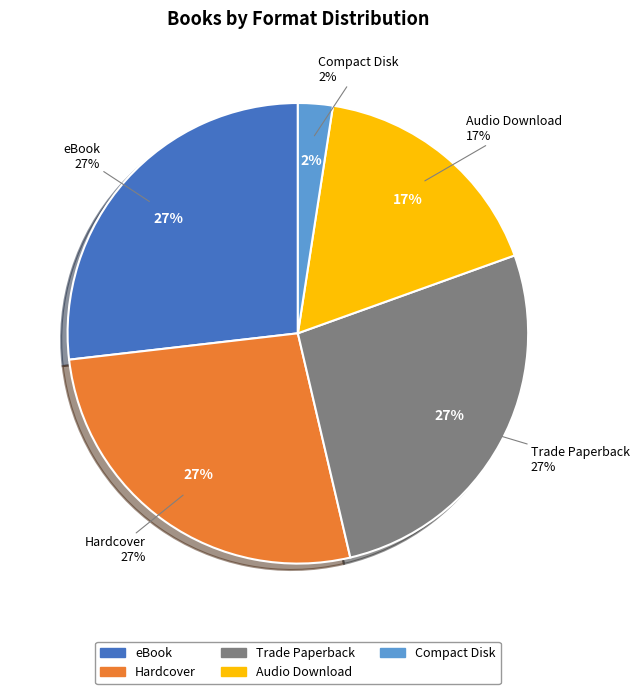

What percentage is the eBook slice, to the nearest percent?

27%